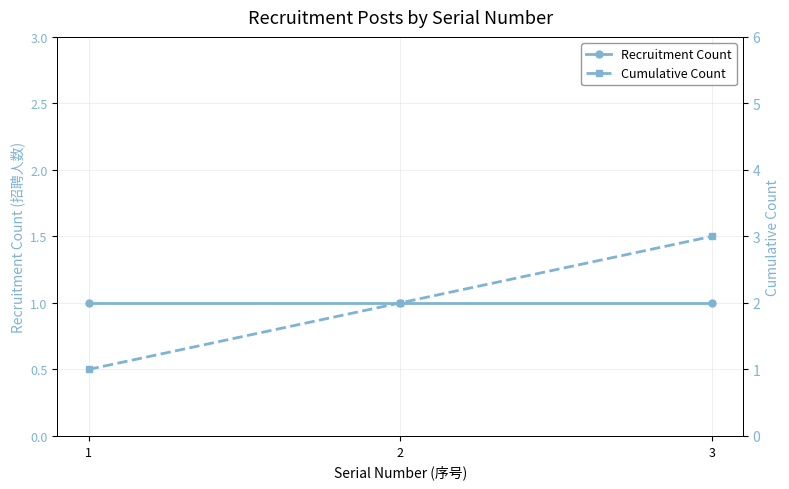

Rank the series by their average value, from highest to lowest.

Cumulative Count, Recruitment Count